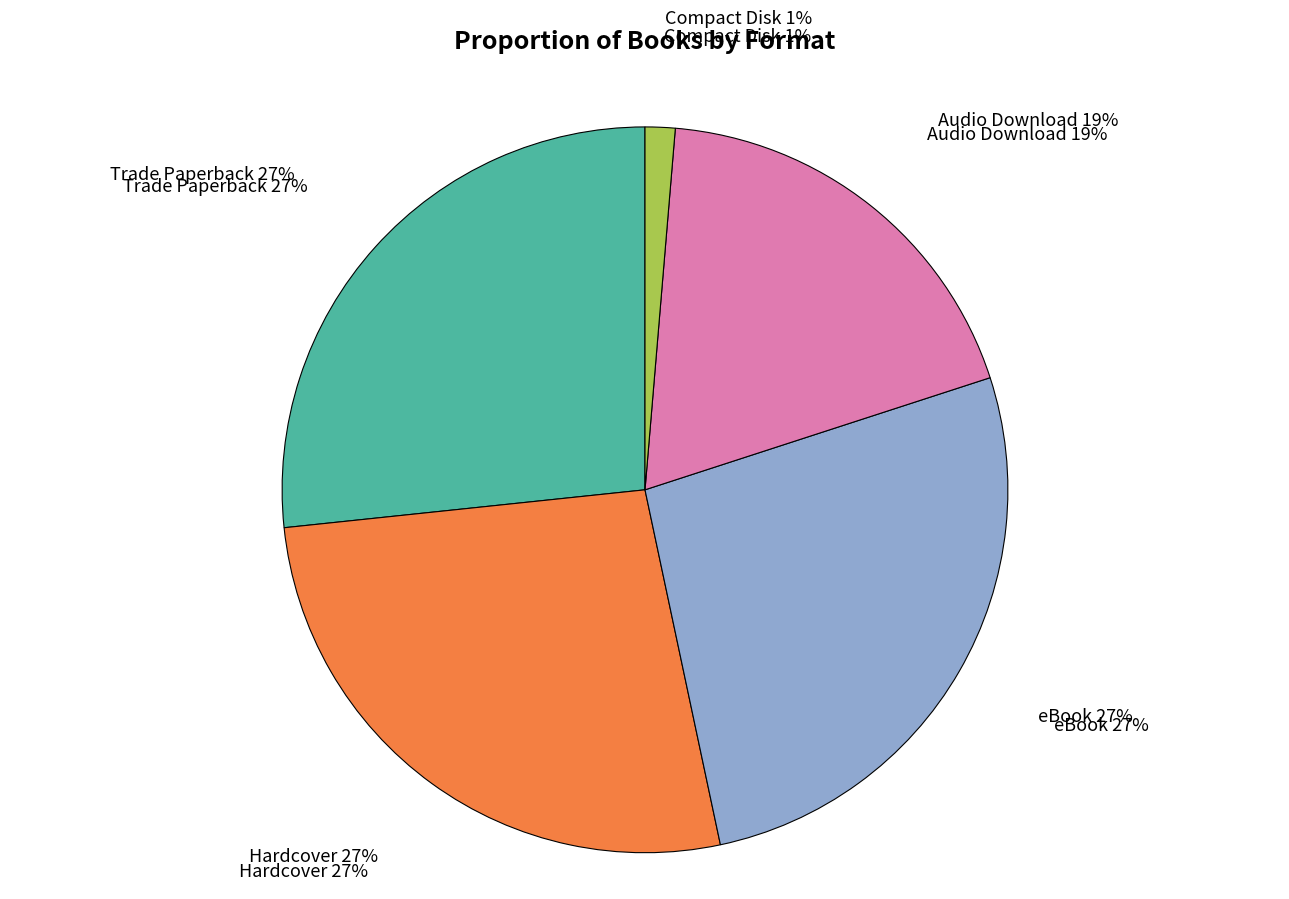

To the nearest percent, what is the average slice percentage?

20%